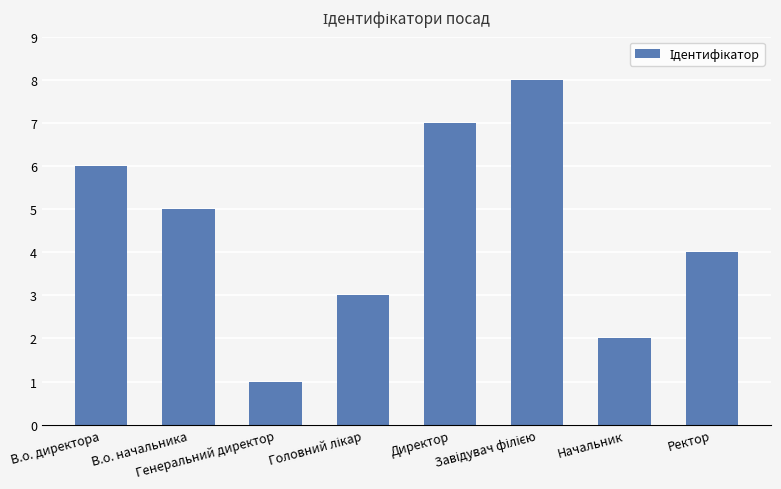

What is the difference between the maximum and minimum values?

7